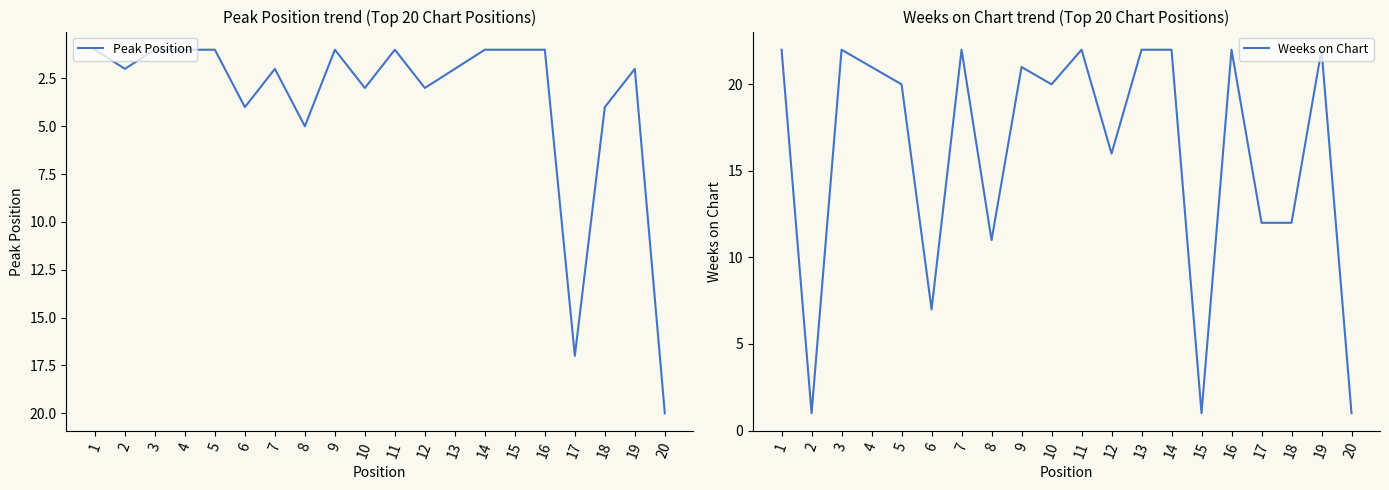

True or false: Weeks on Chart has more than 1 points higher than both neighbors.

True